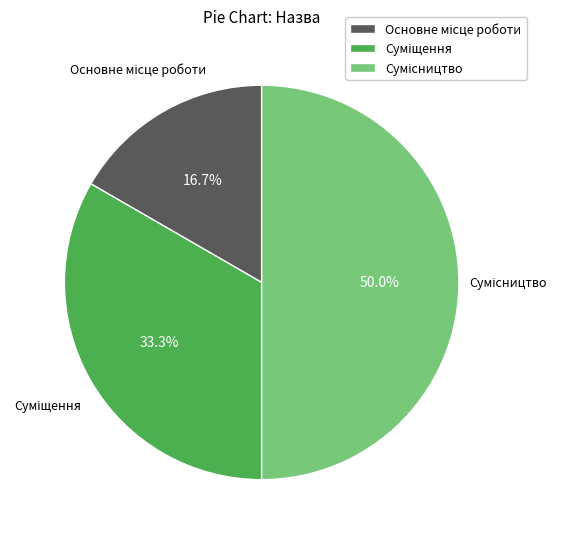

How many segments does this pie chart have?

3